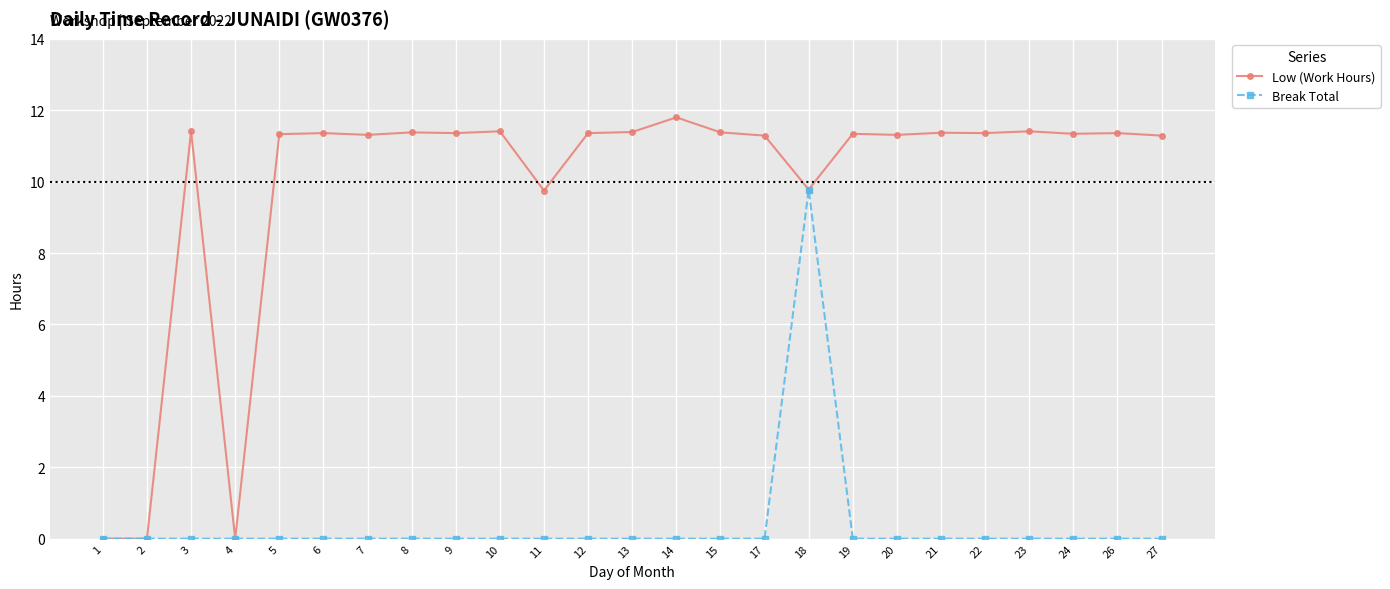

The value of Low (Work Hours) at 14 is 11.8. True or false?

True